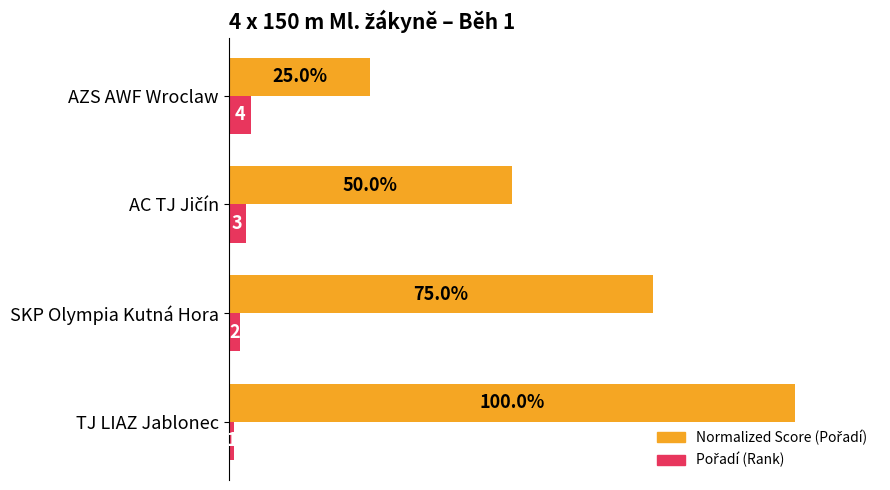

How many values in the Normalized Score (Pořadí) series exceed 75?

1